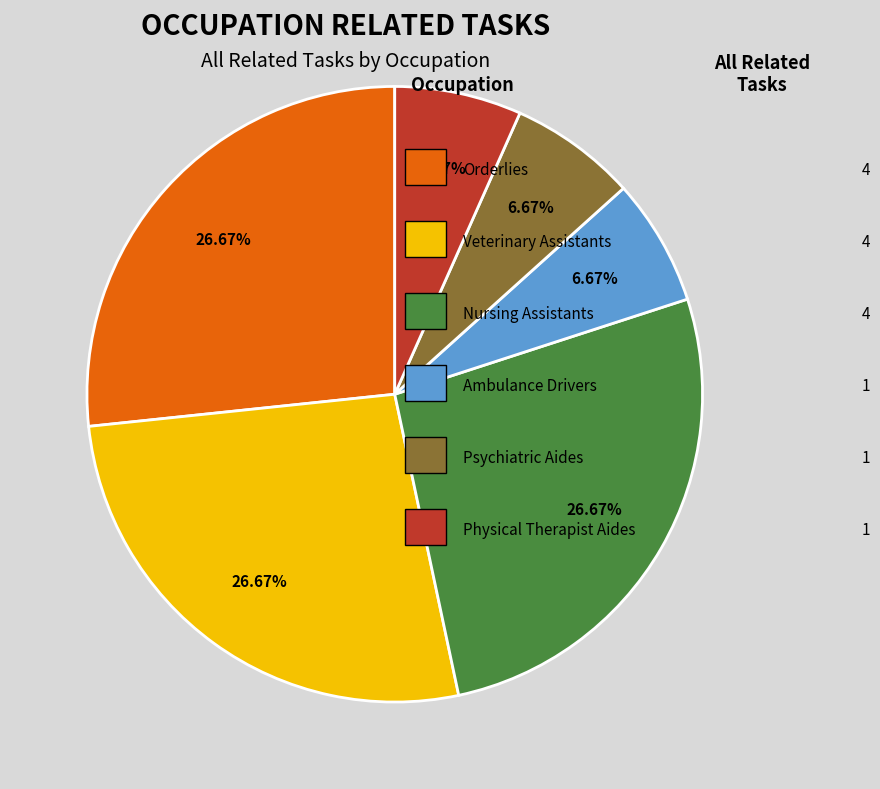

Is there a majority slice in this chart?

No